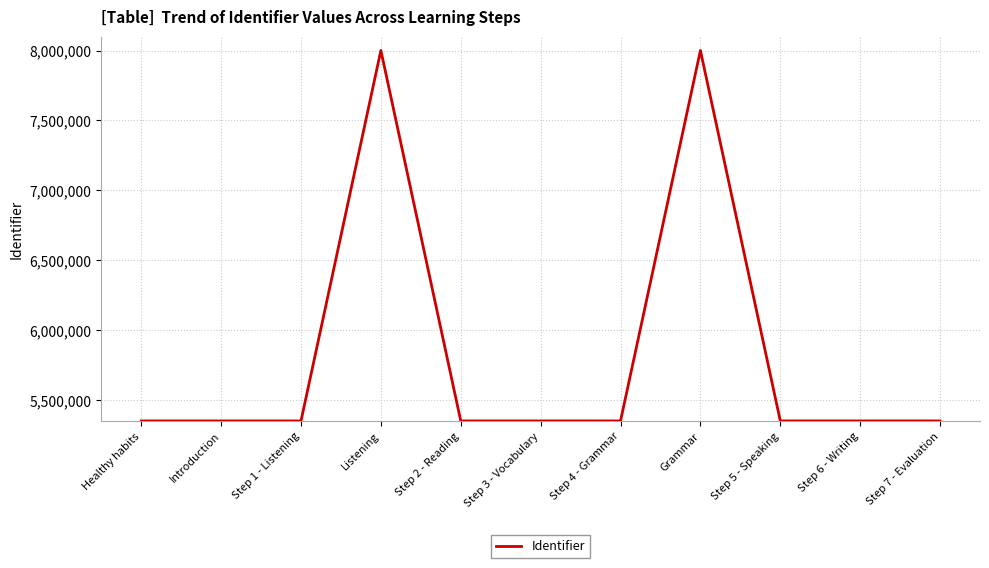

The chart shows a value of 5351172 at Step 4 - Grammar. True or false?

True